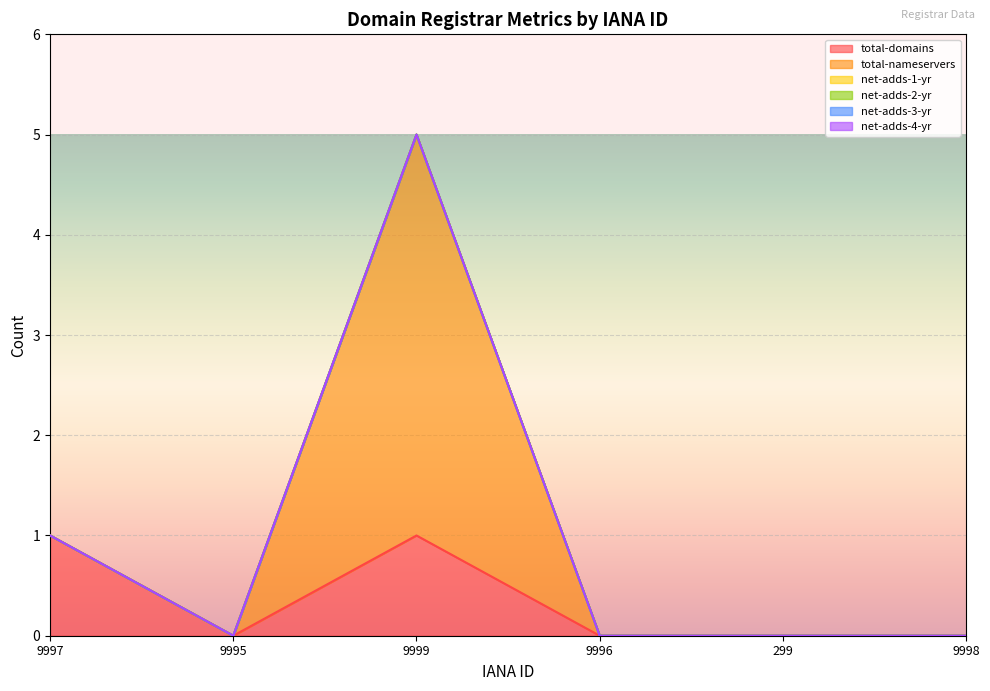

Which series has the largest range (max minus min)?

total-nameservers